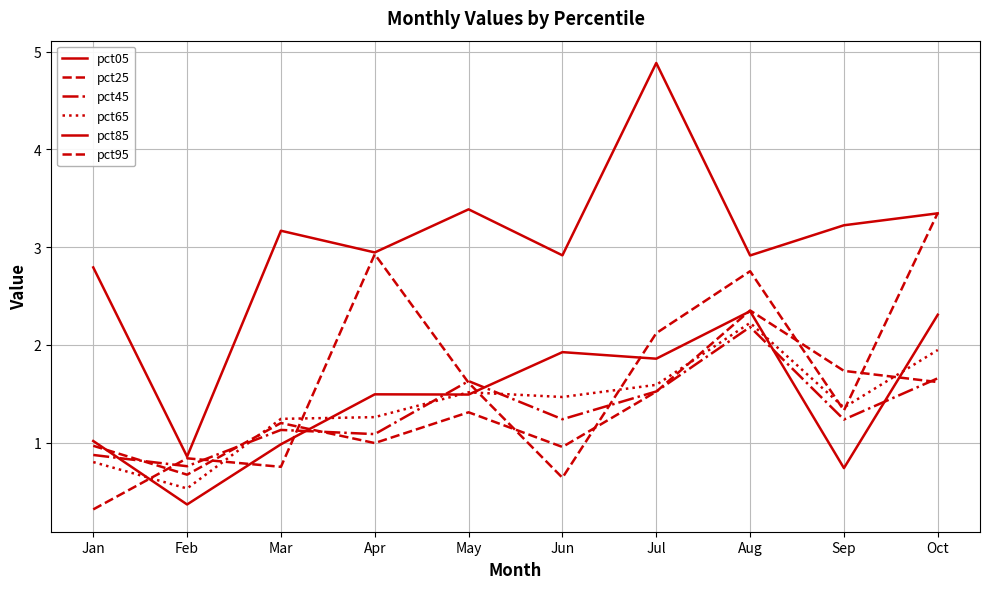

Which series has the largest total across all categories?

pct05